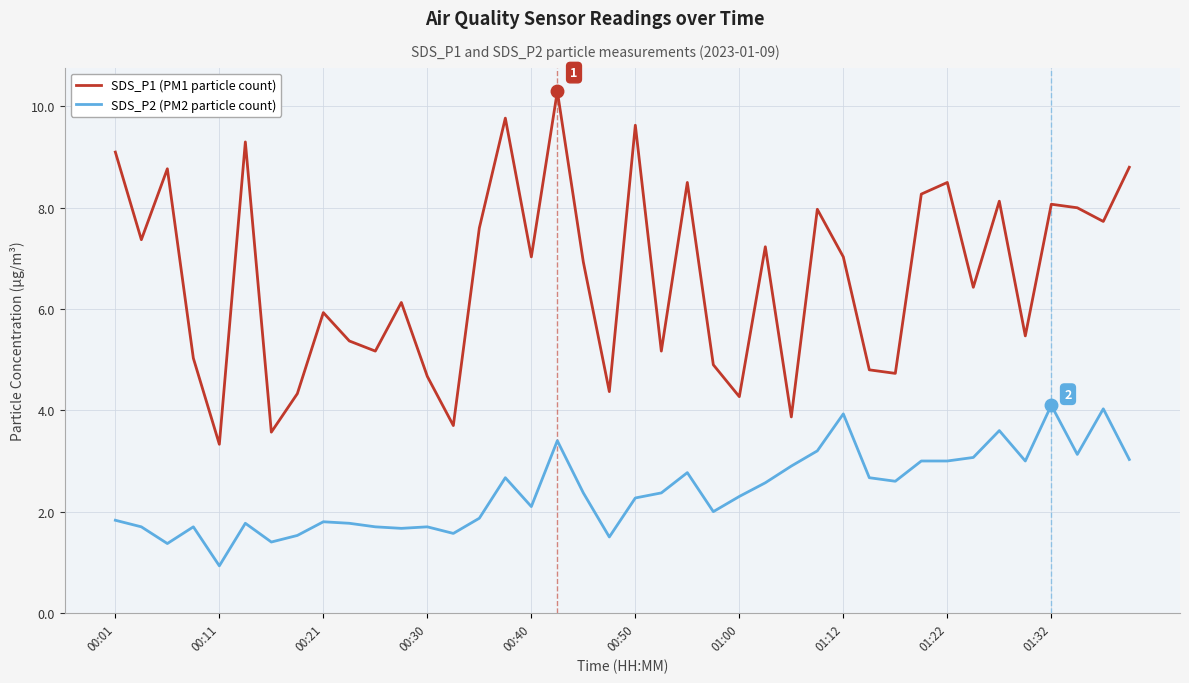

What is the lowest value of the SDS_P2 (PM2 particle count) series?

0.9